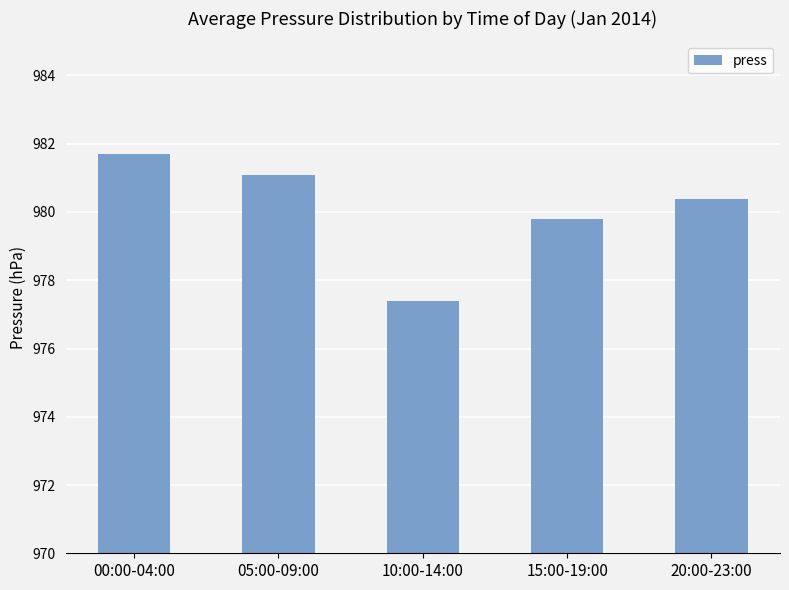

What is the sum of all values?

4900.4